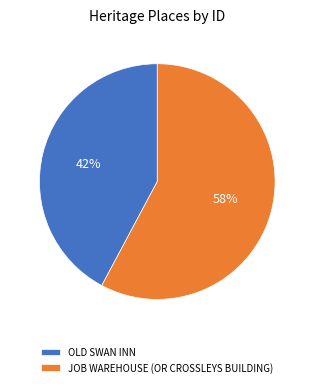

Is there any slice that represents more than half of the pie?

Yes